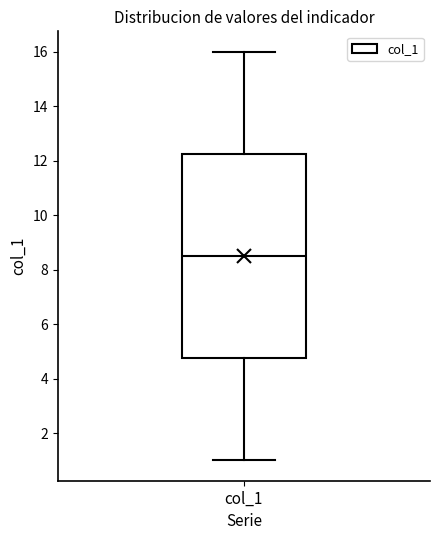

Transcribe this box plot: give where the median line is, the range the box spans, and where the two whiskers end, as read against the y-axis. The values are not printed on the chart, so give them approximately, as read against the axis.

median 8.6, box 4.8 to 12.2, whiskers 1.0 to 16.0